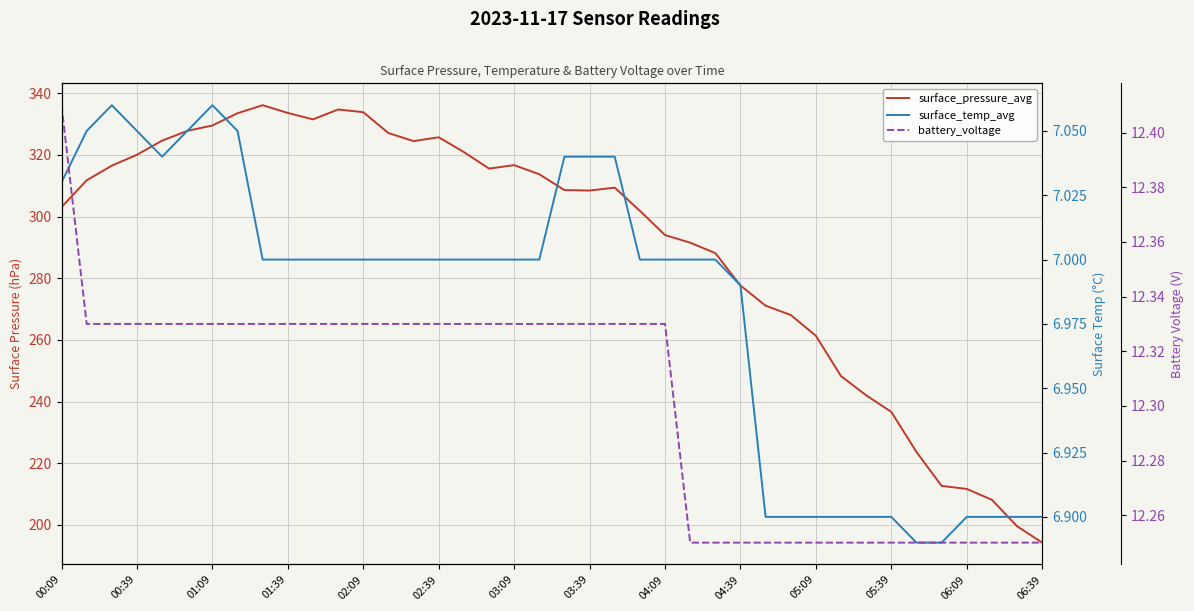

At 16, list the series in order from smallest to largest.

surface_temp_avg, battery_voltage, surface_pressure_avg